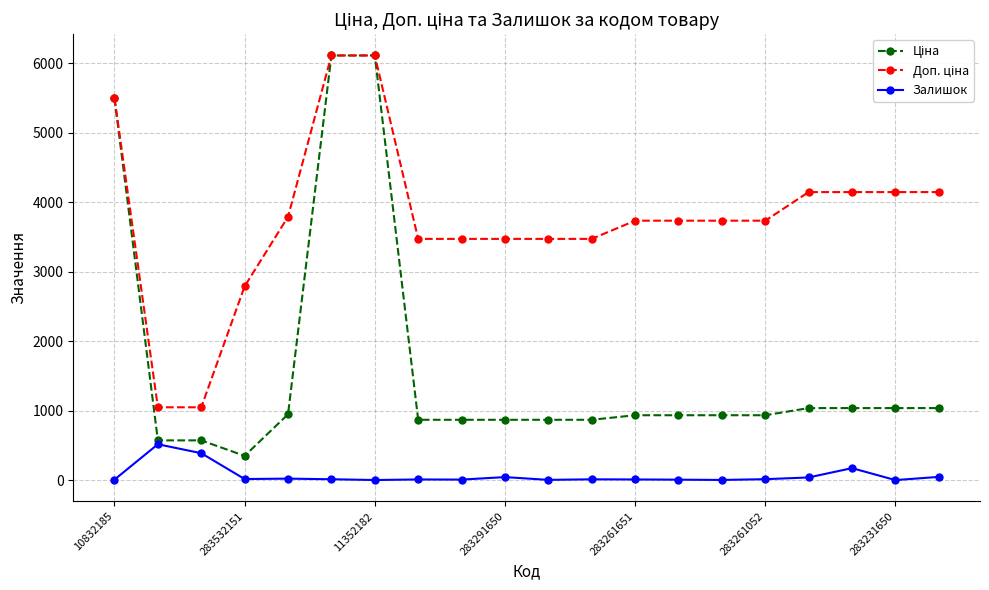

Where does the Ціна series first go above 933?

10832185